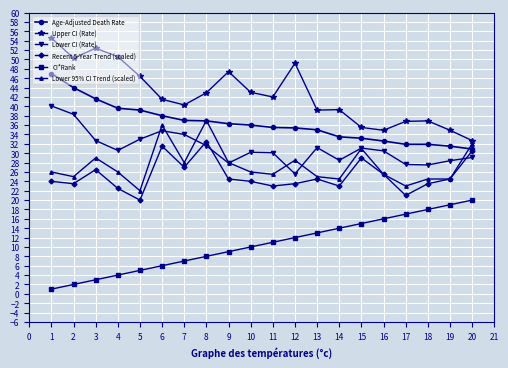

True or false: CI*Rank and Age-Adjusted Death Rate intersect in this chart.

False